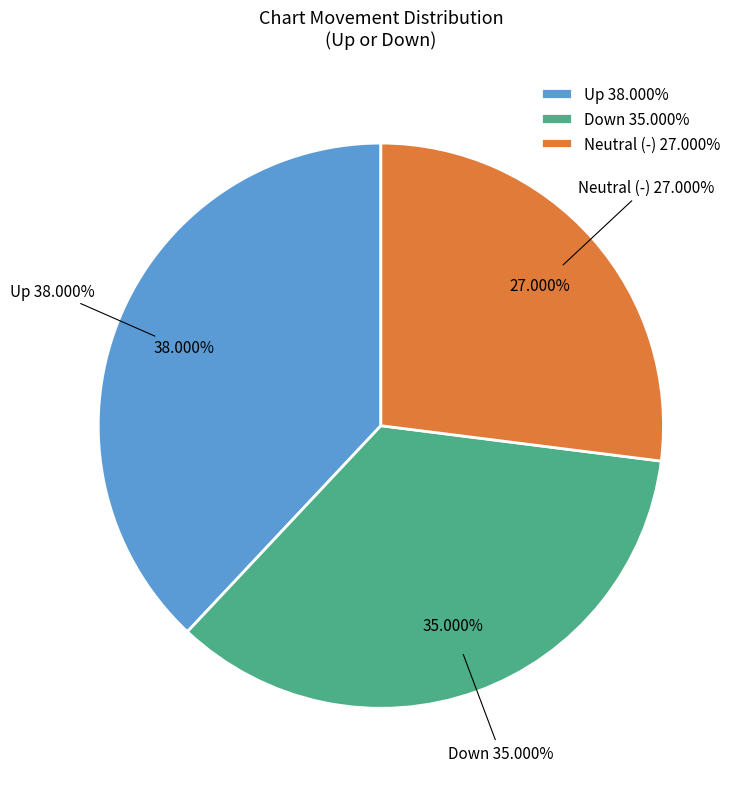

To the nearest percent, what percentage of the pie is down?

35%